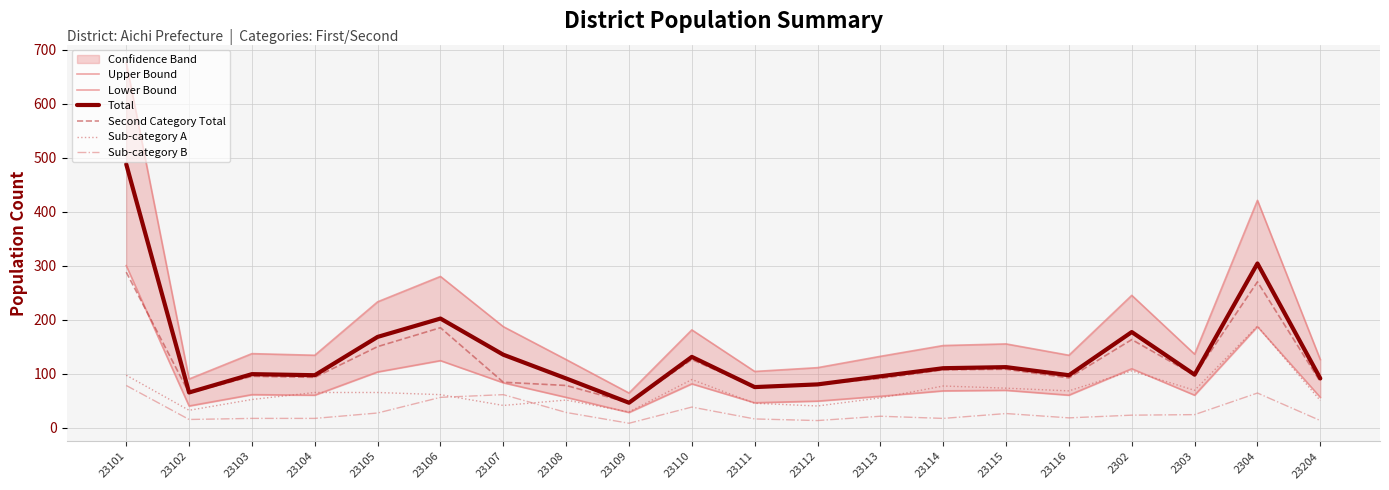

At which label does Sub-category A first exceed 65?

23101